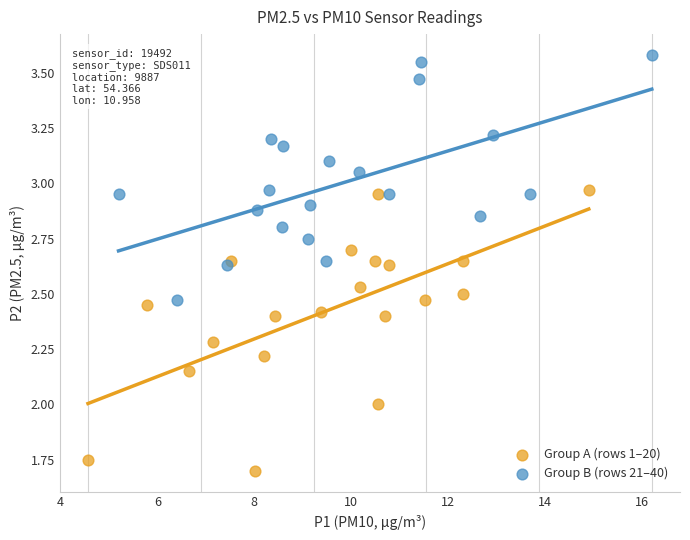

What are all the series names shown in the legend?

Group A (rows 1–20), Group B (rows 21–40)